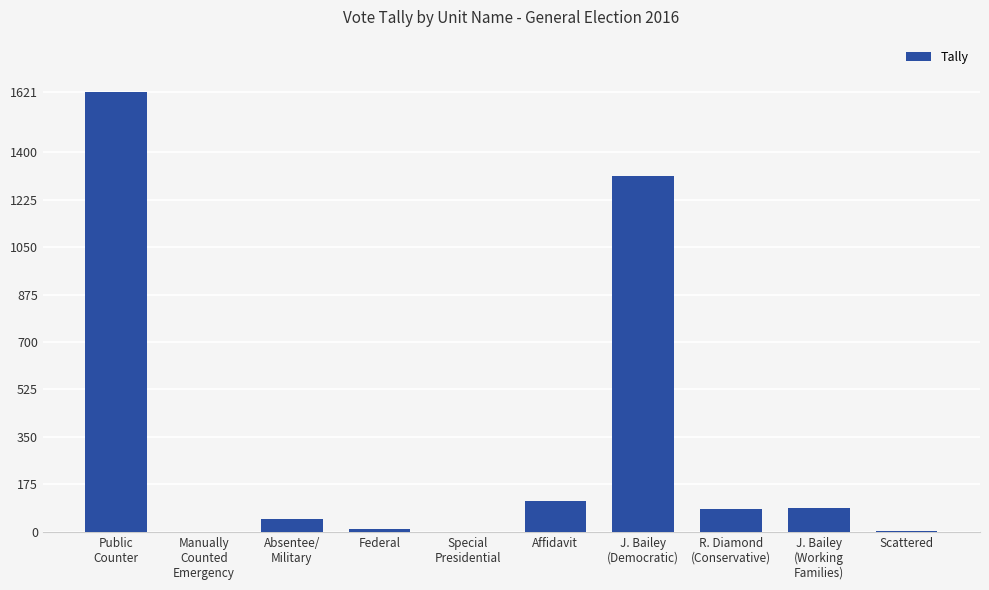

Are the bars horizontal?

No